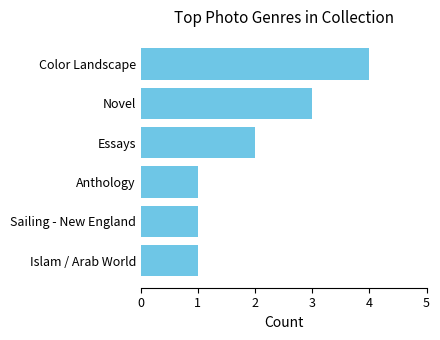

What is the average value?

2